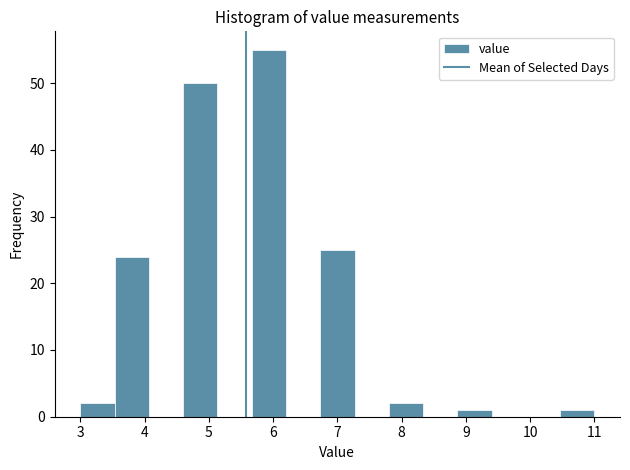

Which range on the x-axis has the tallest bar?

5.7 to 6.2